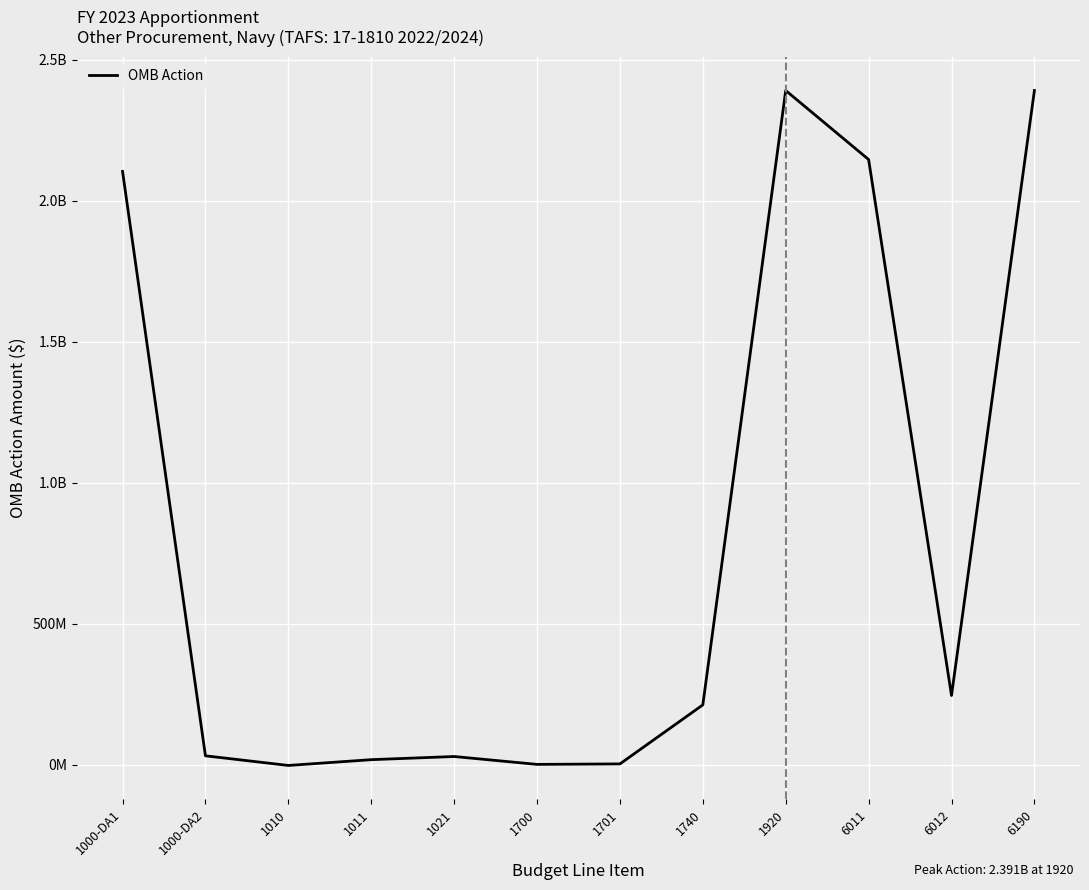

Does the chart have visible grid lines?

Yes